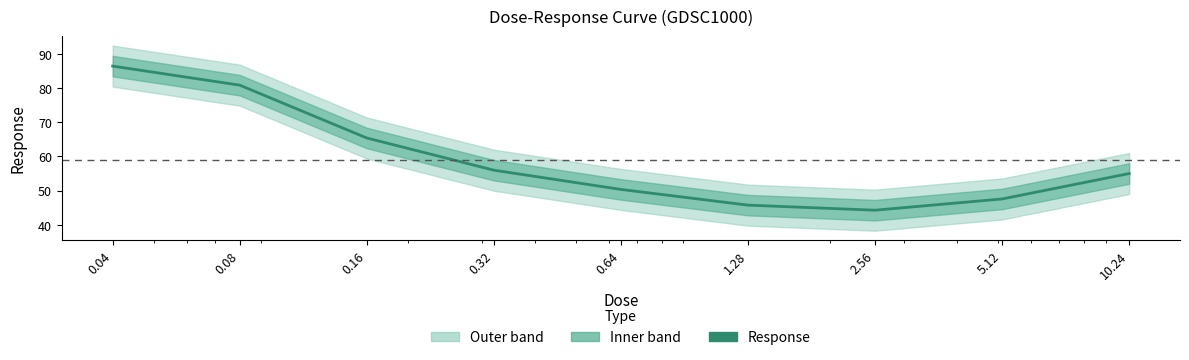

Does the chart display data point markers on the line(s)?

No